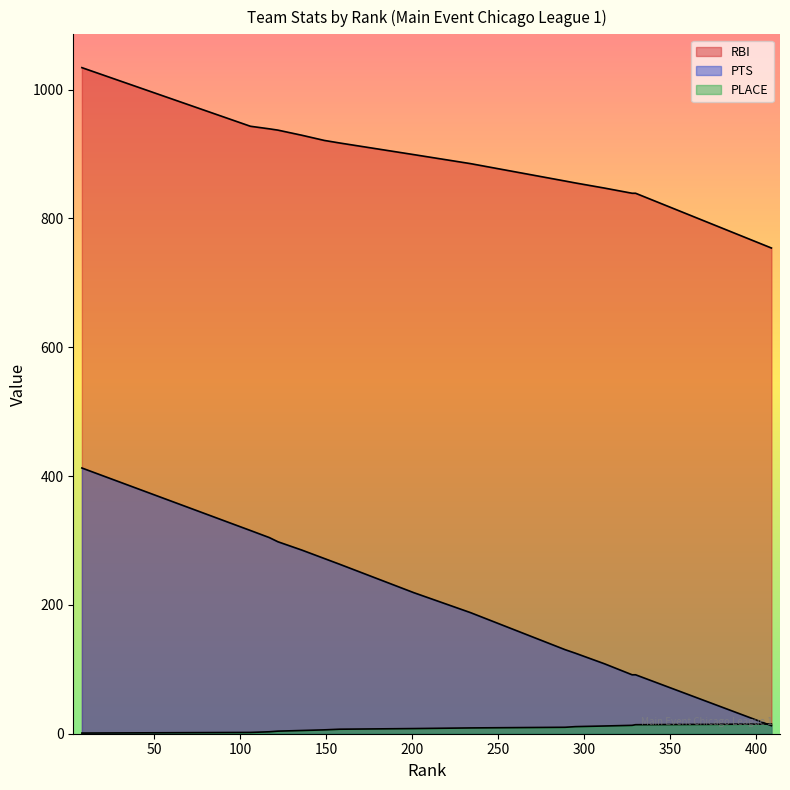

How many data points does each series have?

15